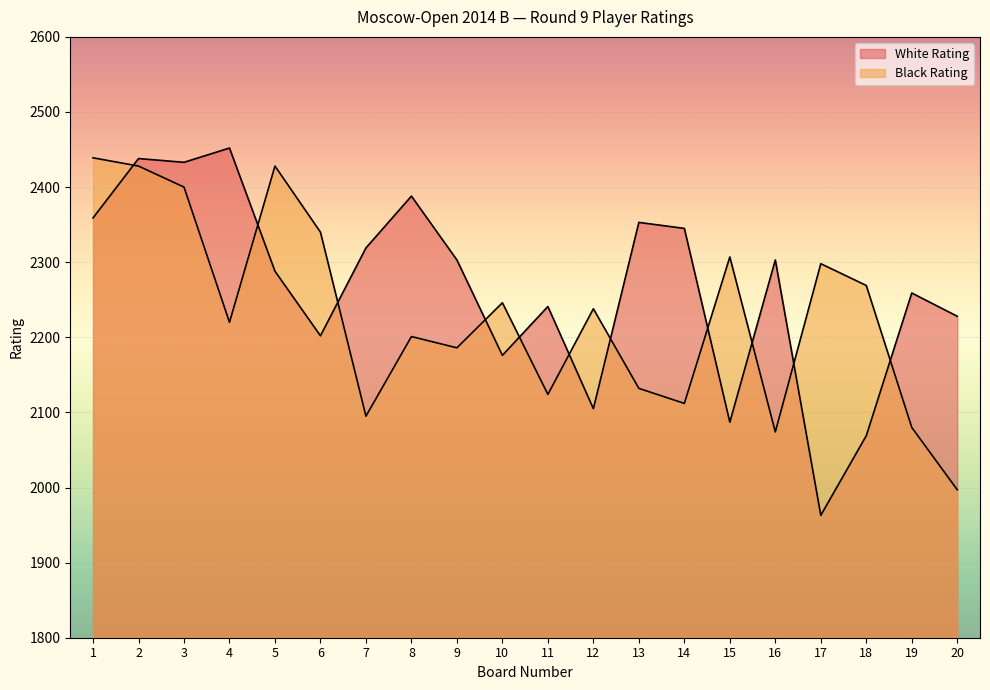

Is it true that White Rating equals 2176 at 10?

True